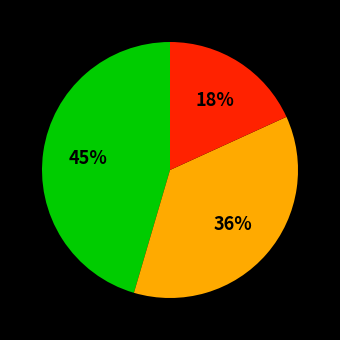

Is there a majority slice in this chart?

No